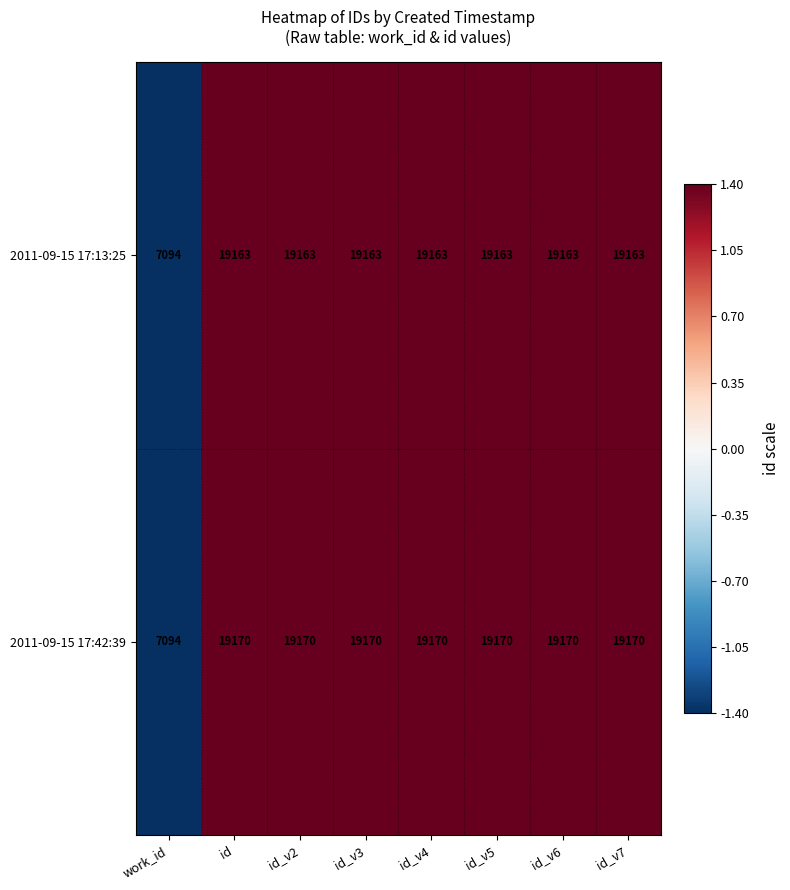

How many data points does each series have?

8